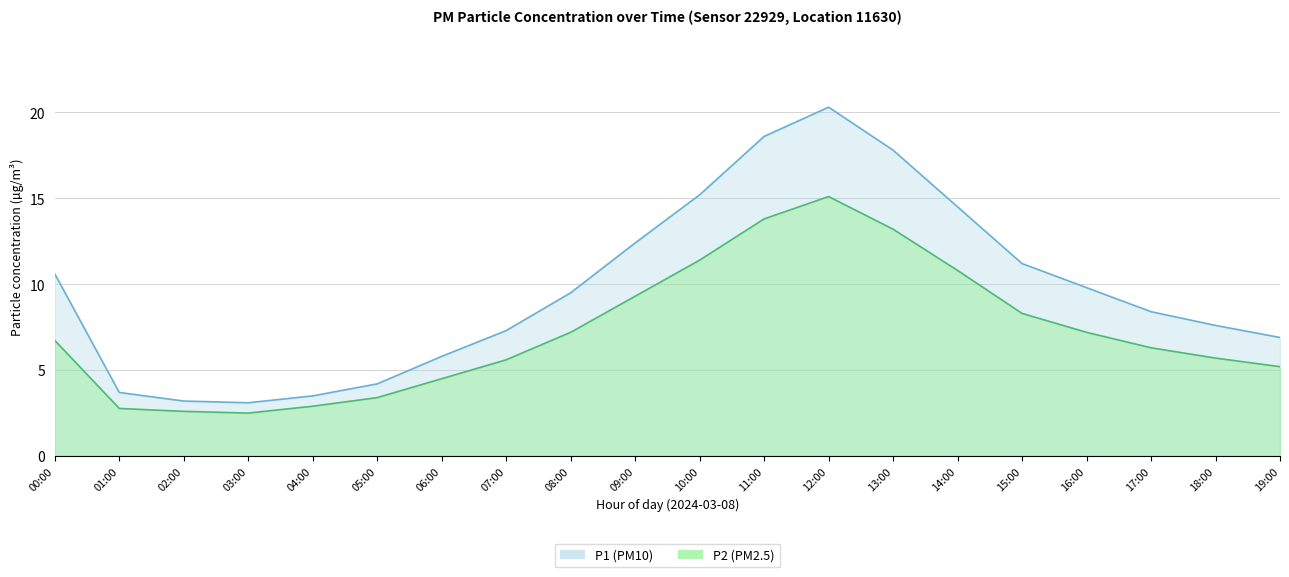

True or false: P1 and P2 cross at least once.

False